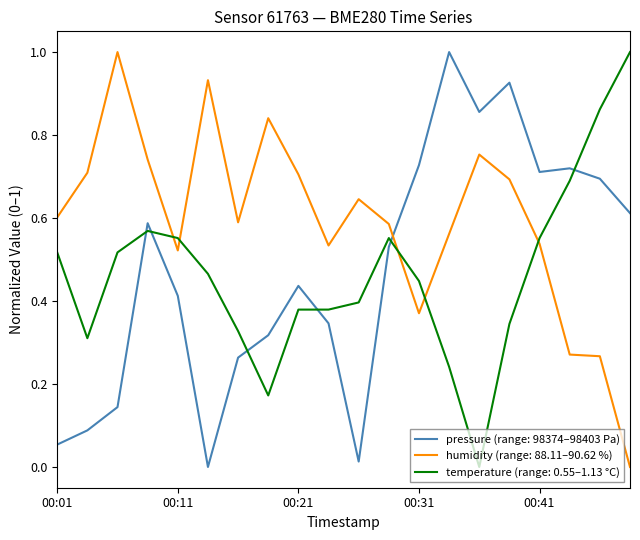

How many times do pressure (range: 98374–98403 Pa) and humidity (range: 88.11–90.62 %) cross each other?

1